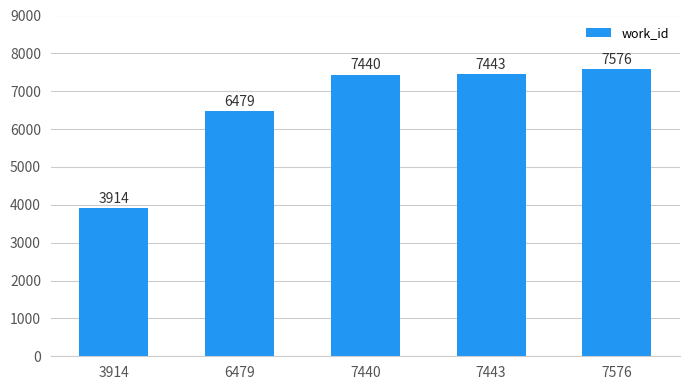

Rank the categories by value from highest to lowest.

7576, 7443, 7440, 6479, 3914